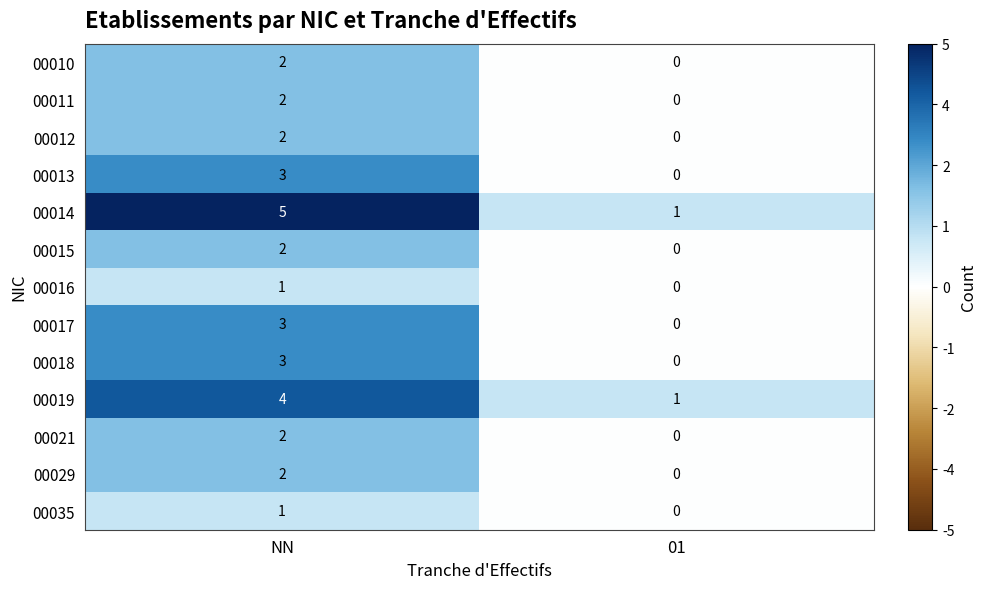

The value of 00013 at 01 is 0. True or false?

True